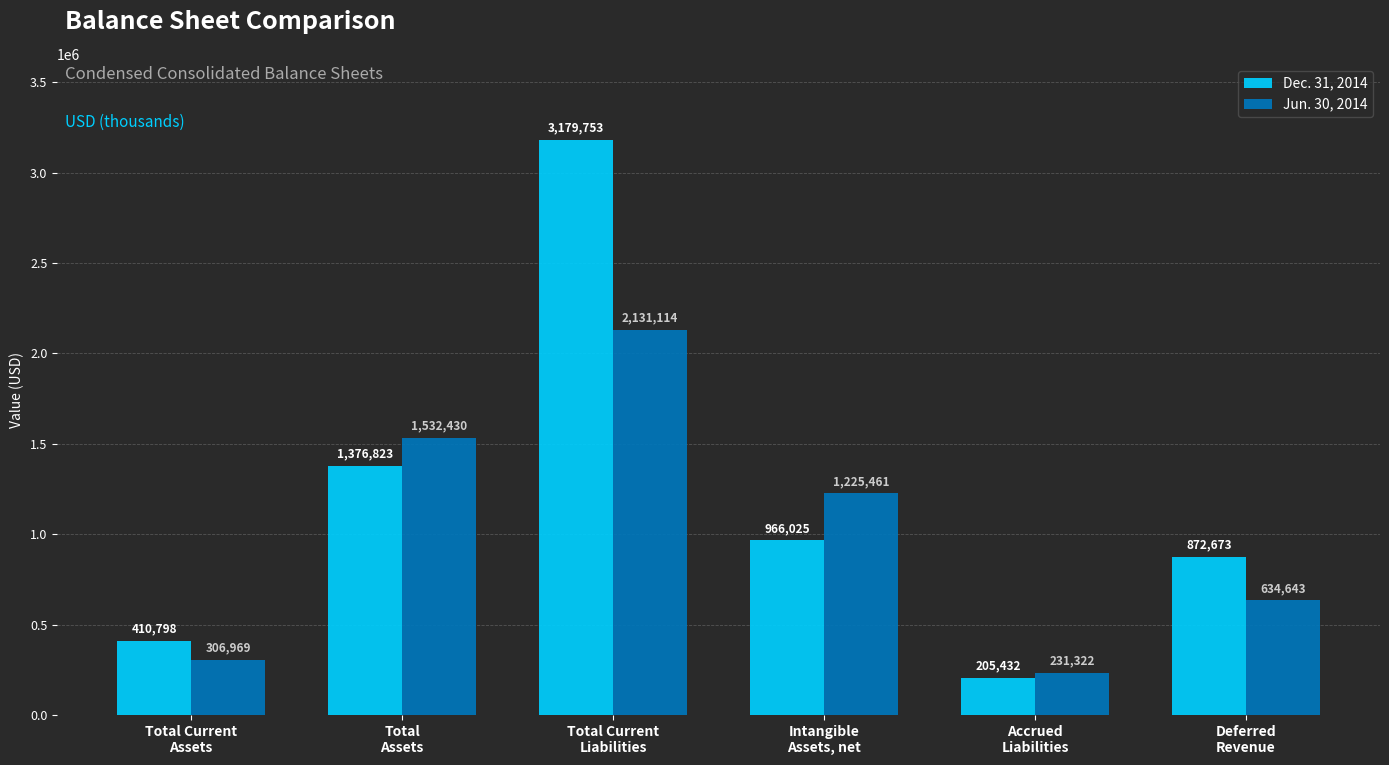

What is the spread (max minus min) of values at Accrued
Liabilities?

25890